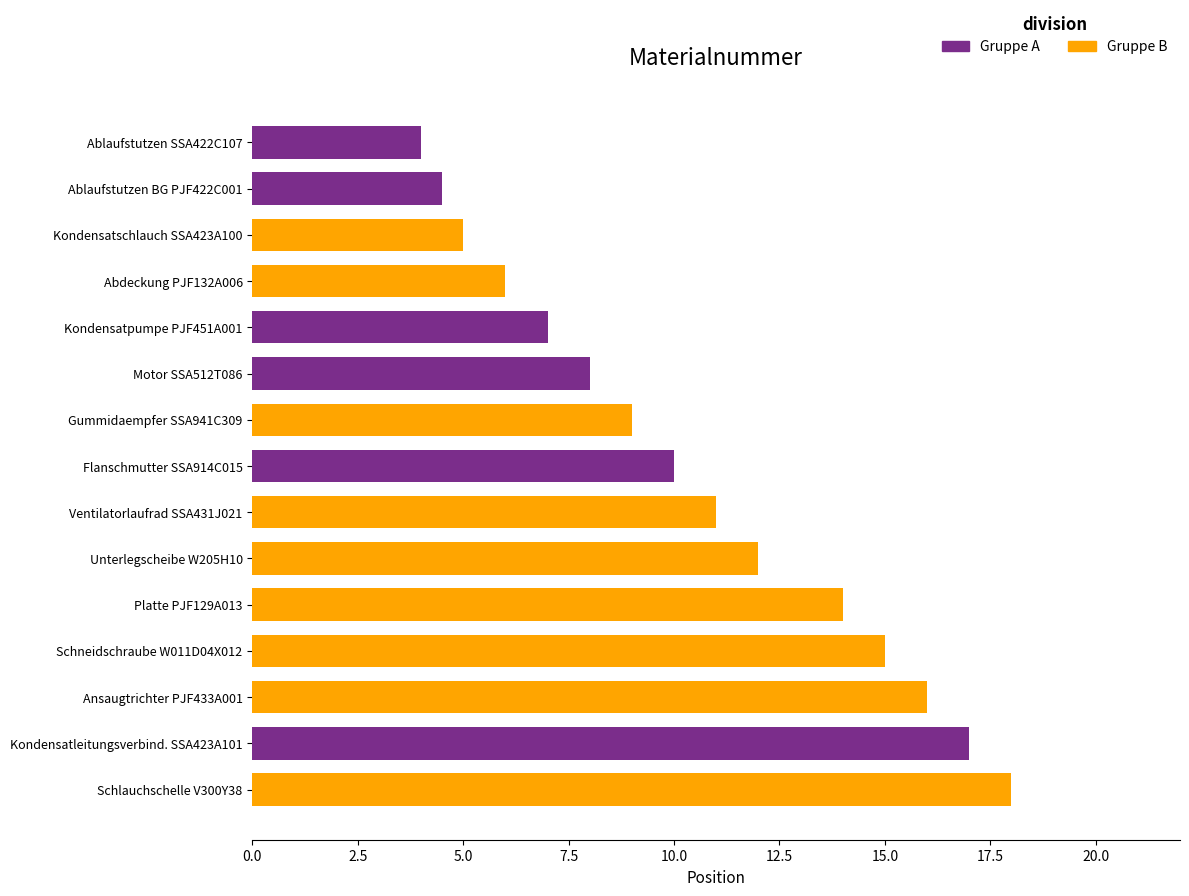

What is the difference between the second highest and second lowest values?

12.5